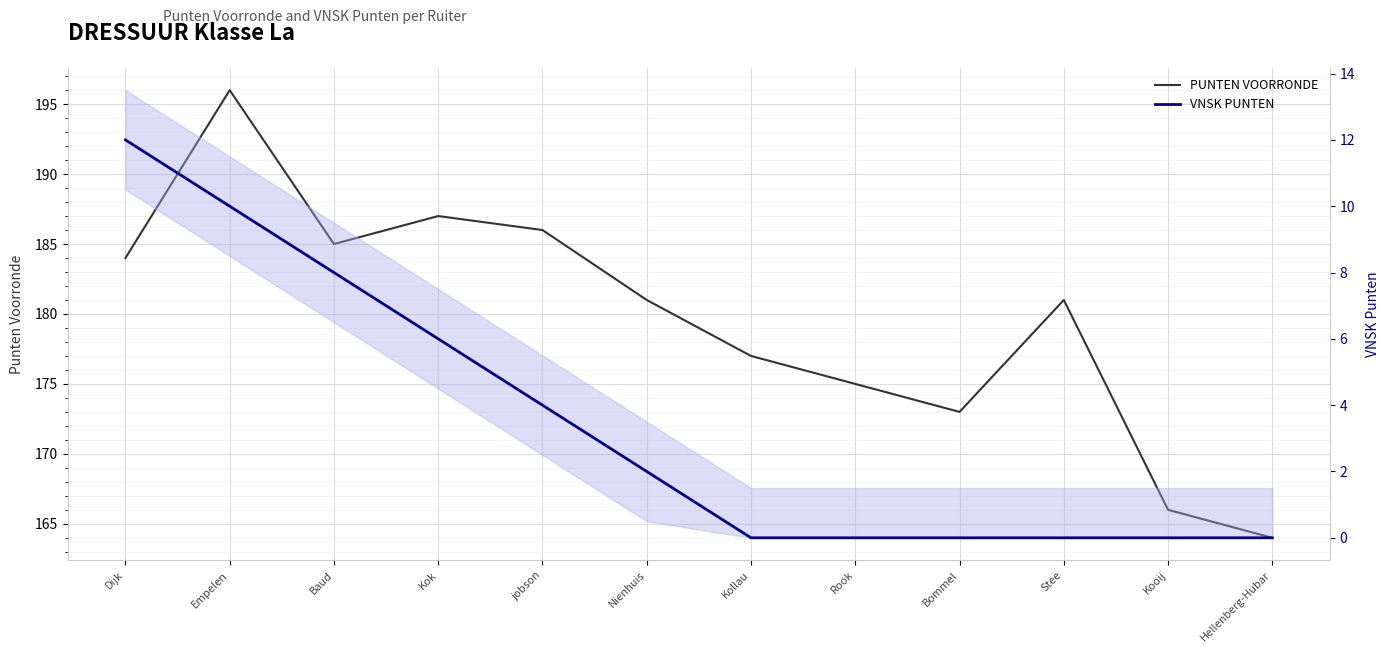

What is the spread (max minus min) of values at Empelen?

186